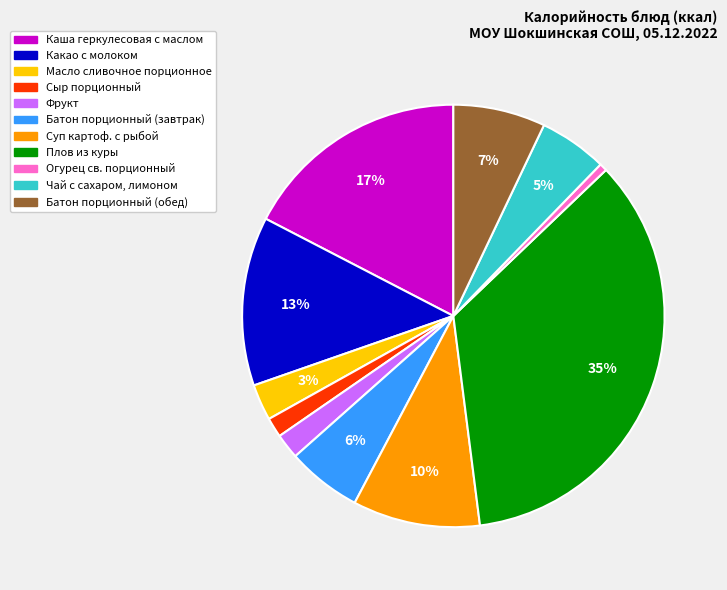

Is it true that Суп картоф. с рыбой is 1% of the pie?

False